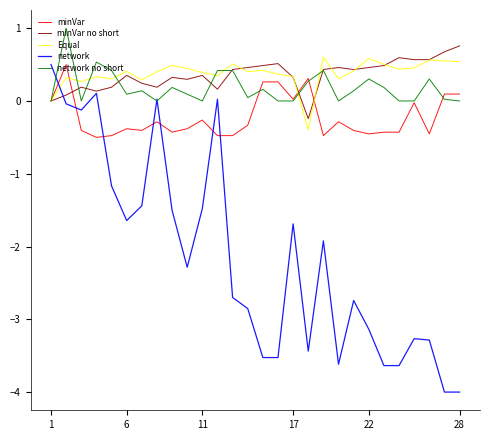

What is the maximum value for network?

0.5